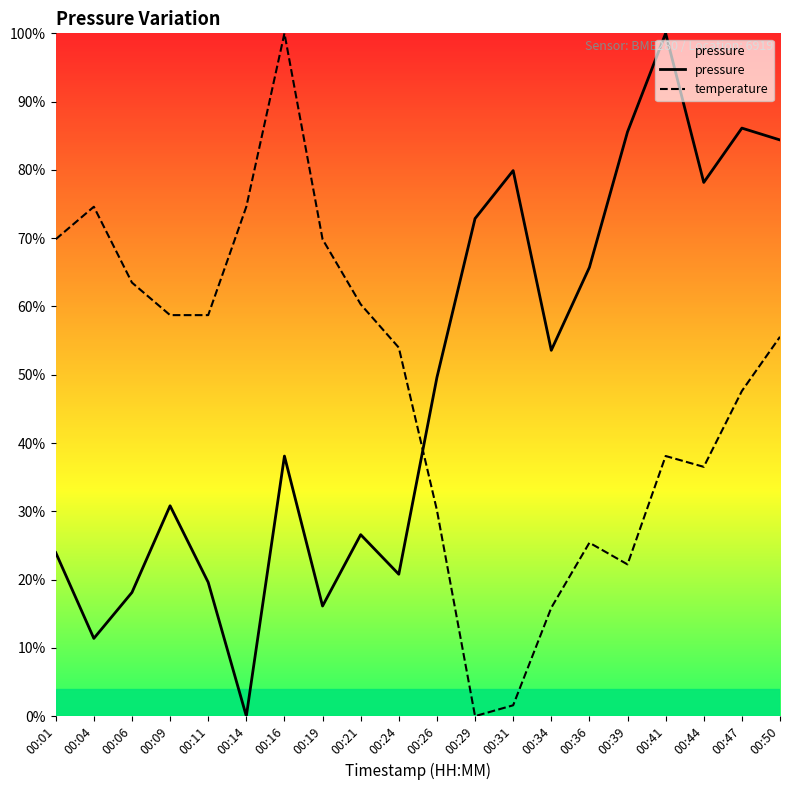

At 00:26, list the series in order from smallest to largest.

temperature, pressure